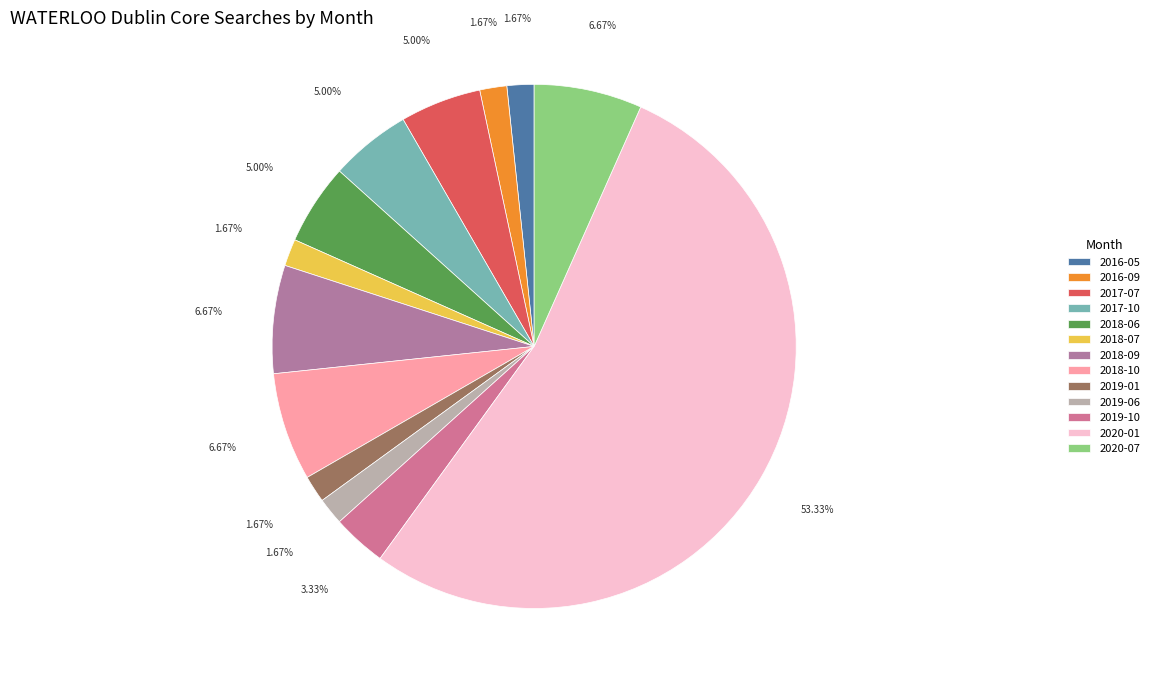

To the nearest percent, what percentage of the pie is 2018-10?

7%